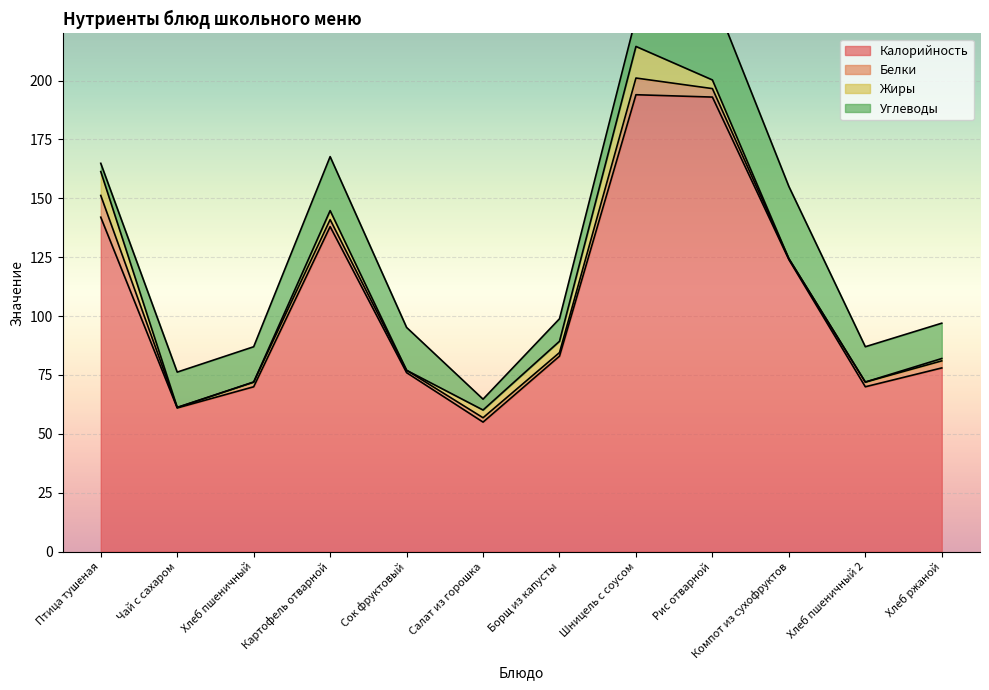

True or false: Калорийность has more than 1 interior local peaks.

True